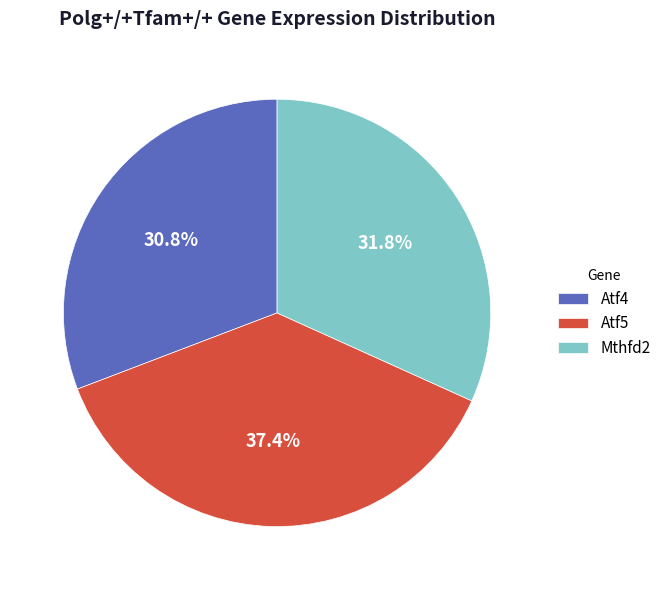

Count the number of slices in the pie.

3